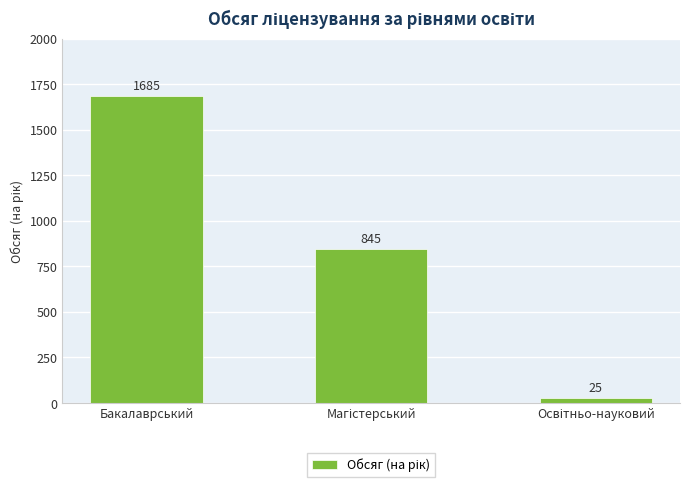

What is the sum of all values?

2555